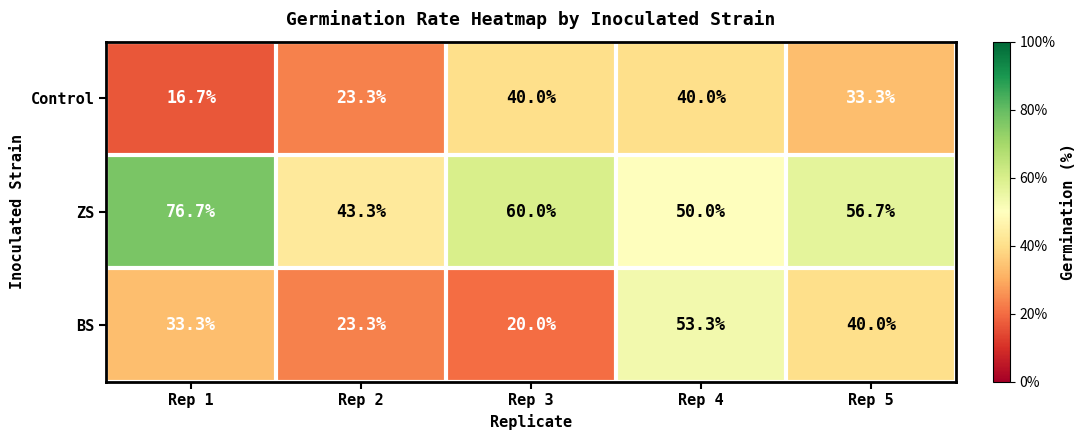

True or false: Control has a value of 23.3 at Rep 2.

True